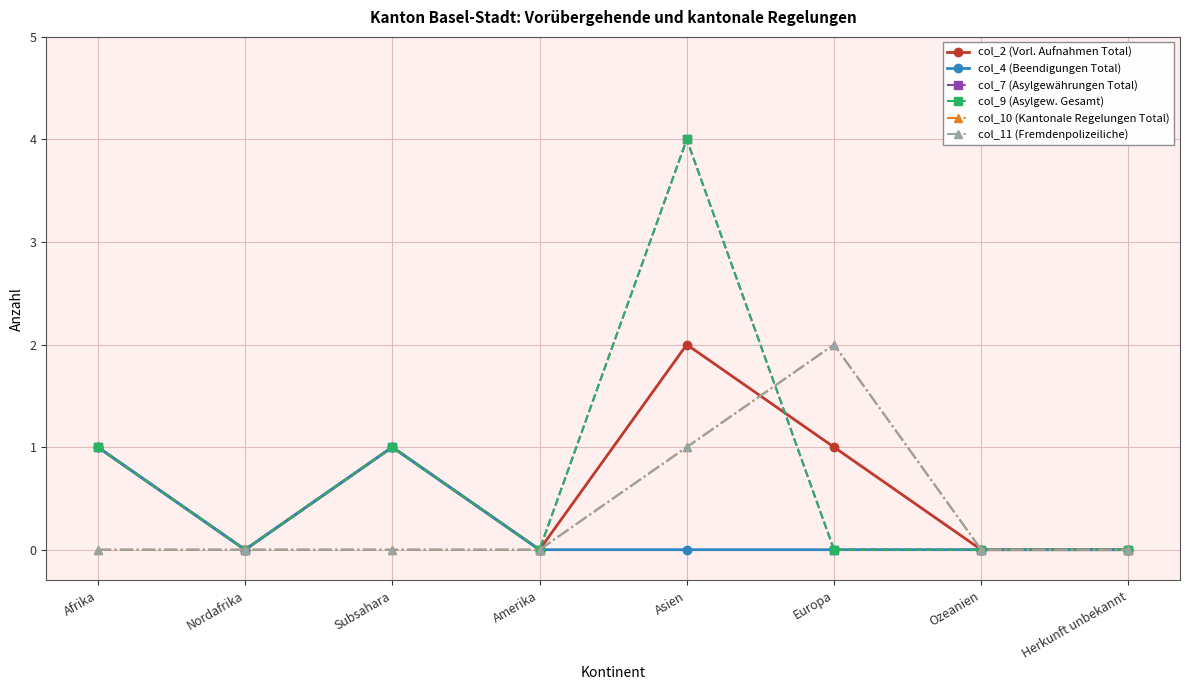

After their last crossing, which series has the higher values: col_10 (Kantonale Regelungen Total) or col_2 (Vorl. Aufnahmen Total)?

col_10 (Kantonale Regelungen Total)